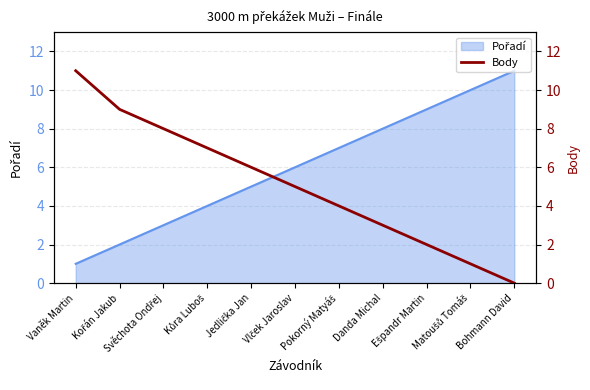

Reading right to left, what are all the values shown in this chart?

Bohmann David=0	Matoušů Tomáš=1	Ešpandr Martin=2	Danda Michal=3	Pokorný Matyáš=4	Vlček Jaroslav=5	Jedlička Jan=6	Kůra Luboš=7	Svěchota Ondřej=8	Kořán Jakub=9	Vaněk Martin=11